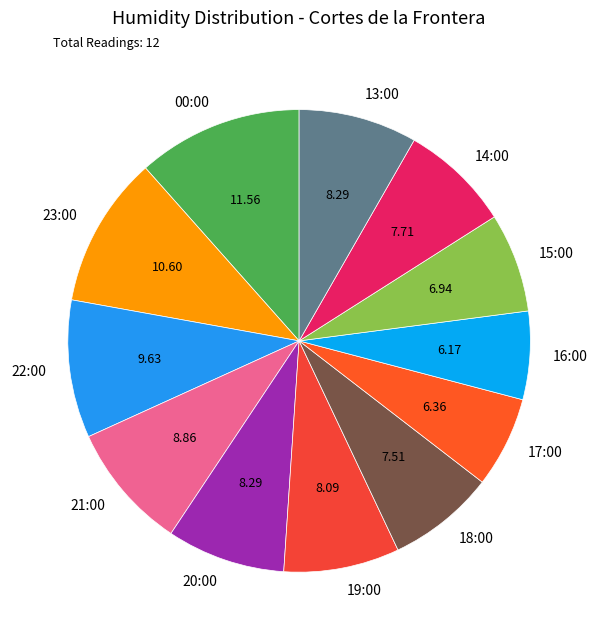

Do 16:00 and 20:00 together represent more than half of the pie?

No